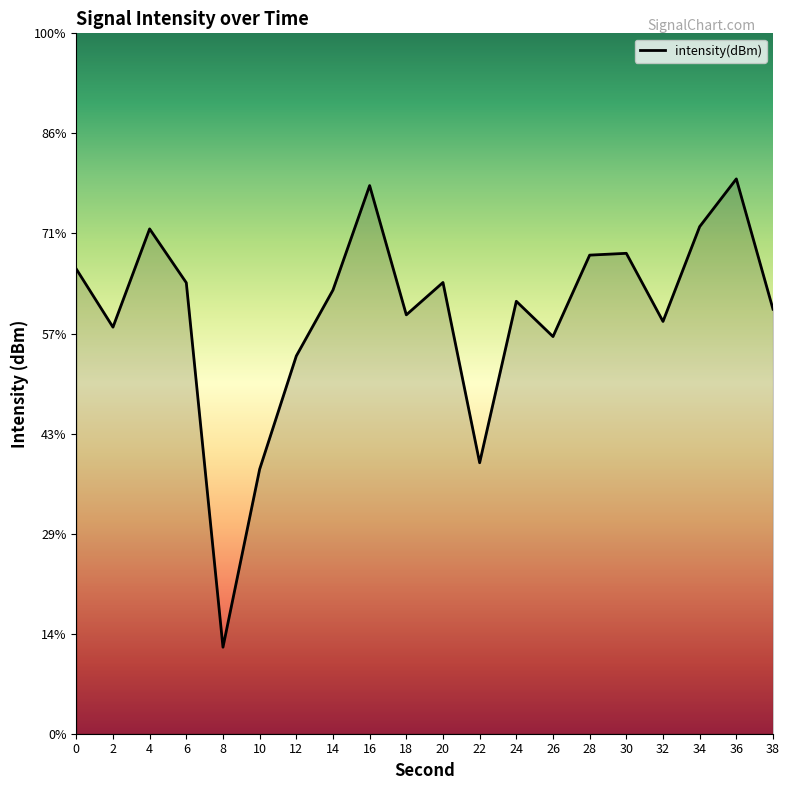

Does the chart display data point markers on the line(s)?

No